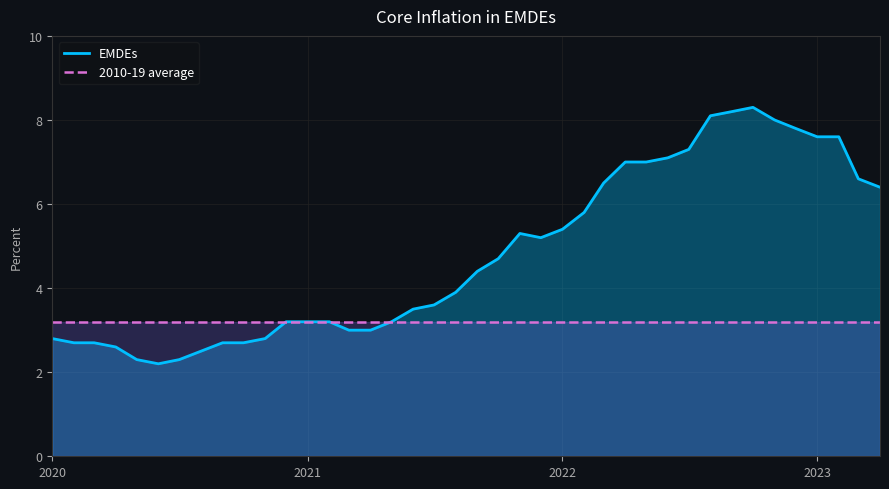

Is it true that 2010-19 average equals 3.2 at 2023?

True